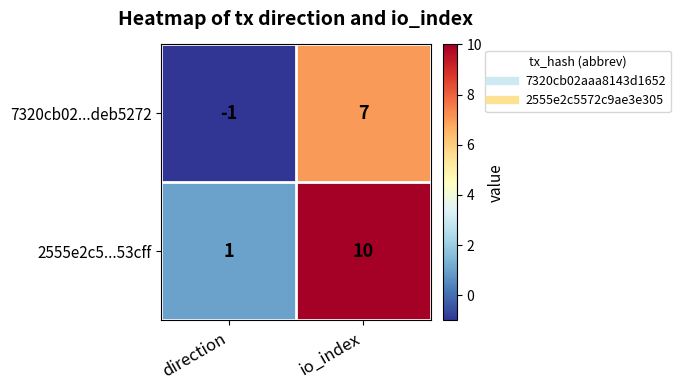

Reading left to right, what are all the values shown in this chart?

7320cb02...deb5272: direction=-1	io_index=7
2555e2c5...53cff: direction=1	io_index=10